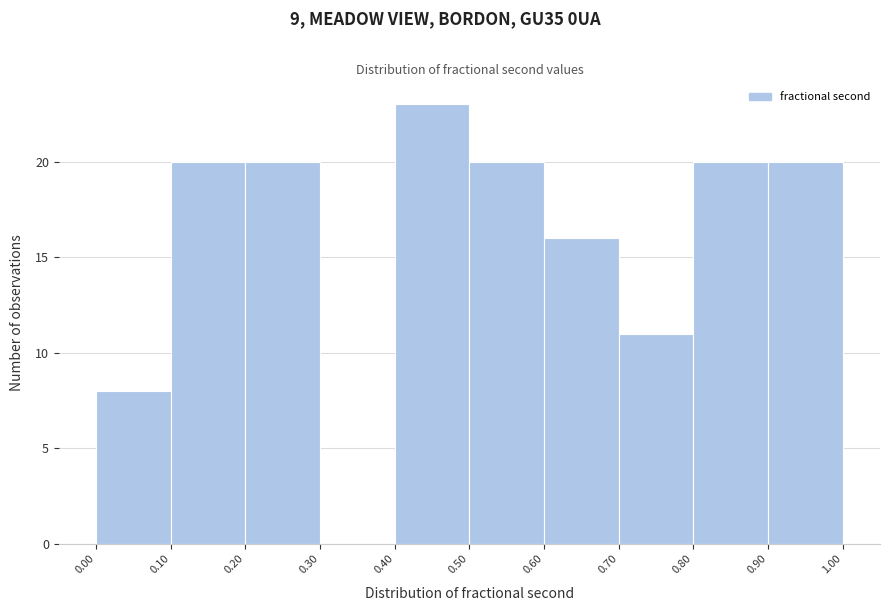

Reading left to right, transcribe this chart: for each bar, give the range it covers on the x-axis and its height. The values are not printed on the chart, so give them approximately, as read against the axis.

0.00 to 0.10: 8
0.10 to 0.20: 20
0.20 to 0.30: 20
0.30 to 0.40: 0
0.40 to 0.50: 23
0.50 to 0.60: 20
0.60 to 0.70: 16
0.70 to 0.80: 11
0.80 to 0.90: 20
0.90 to 1.00: 20